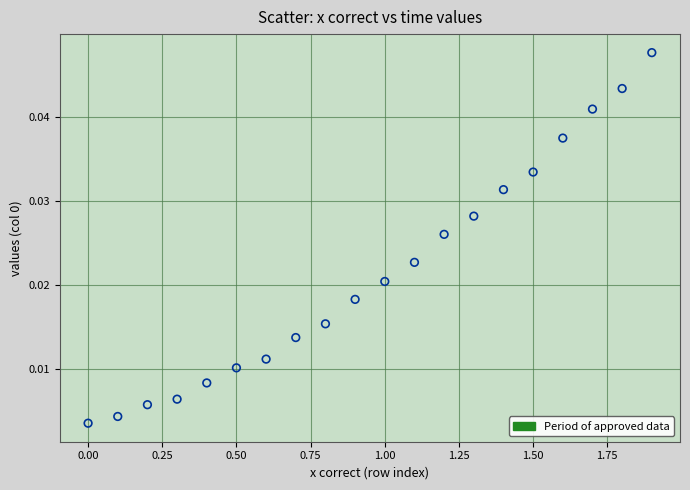

What is the range of X values (max minus min)?

1.9